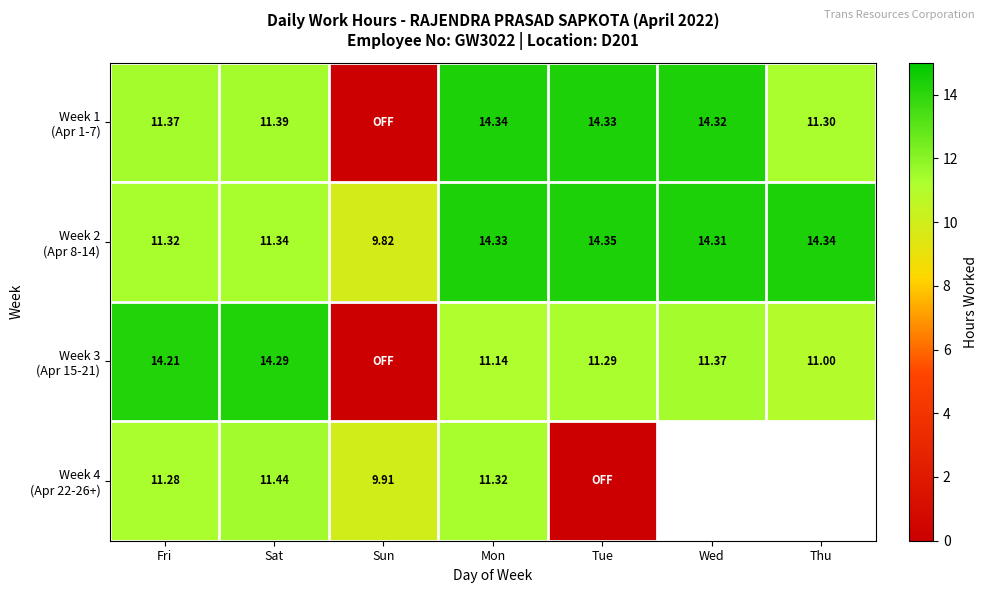

What is the difference between the Week 4 (Apr 22-26+) values at Sun and Tue?

9.9